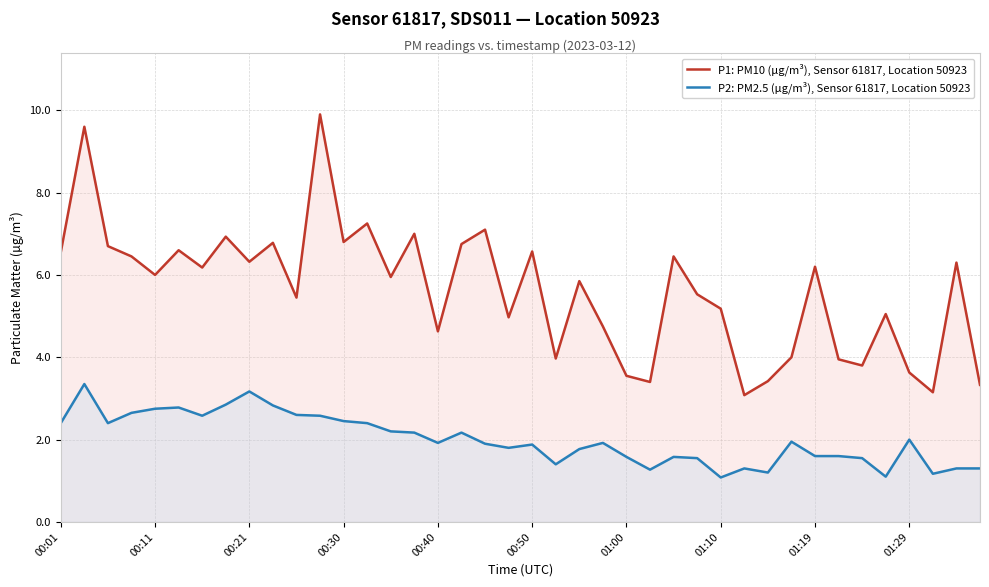

What value does the P2: PM2.5 (µg/m³), Sensor 61817, Location 50923 series have at 25?

1.3